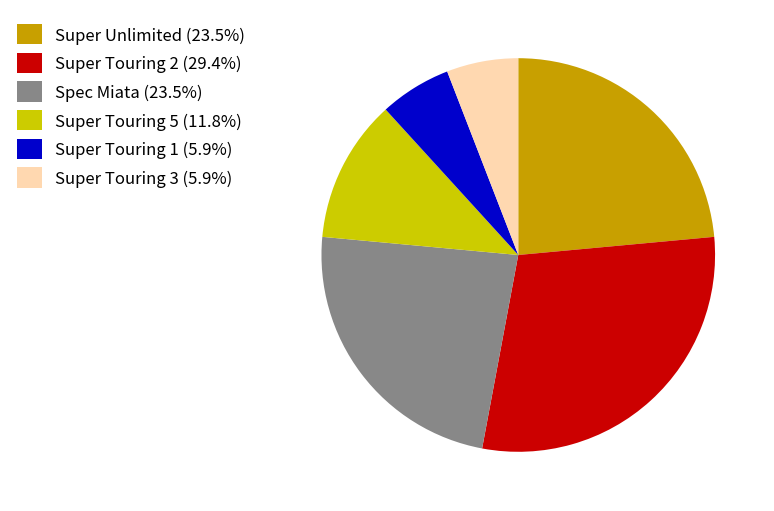

Is there any slice that represents more than half of the pie?

No